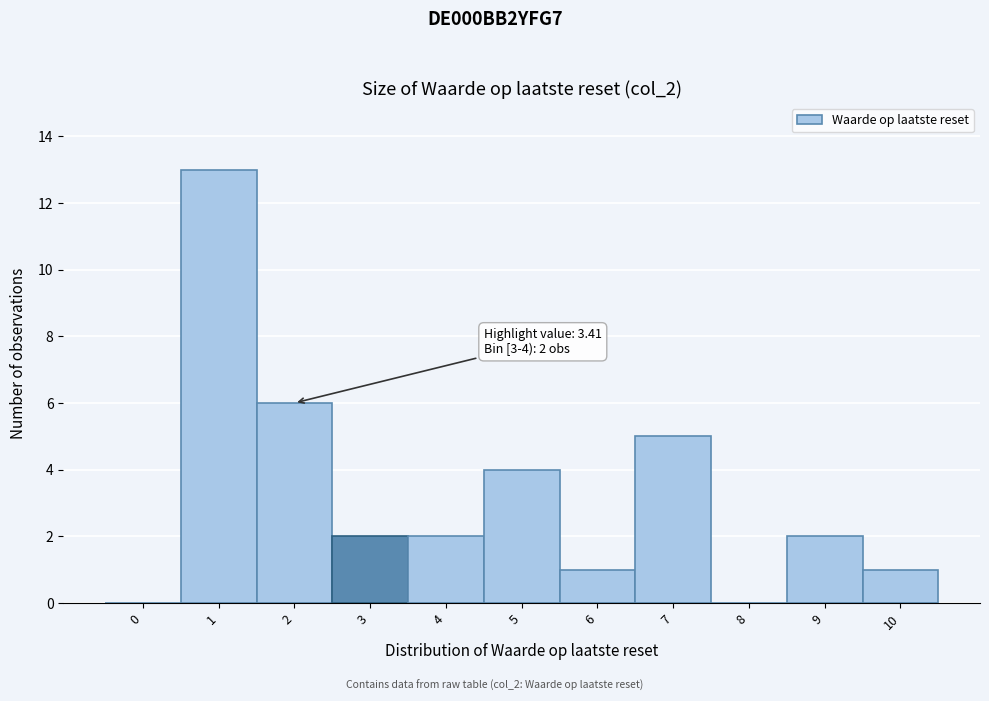

Reading left to right, what are all the values shown in this chart?

0=0	1=13	2=6	3=2	4=2	5=4	6=1	7=5	8=0	9=2	10=1